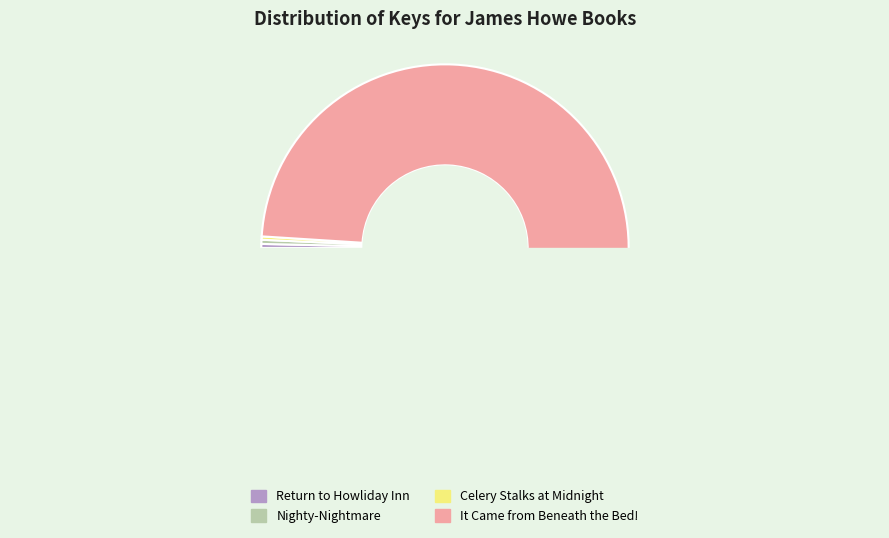

How many segments does this pie chart have?

4